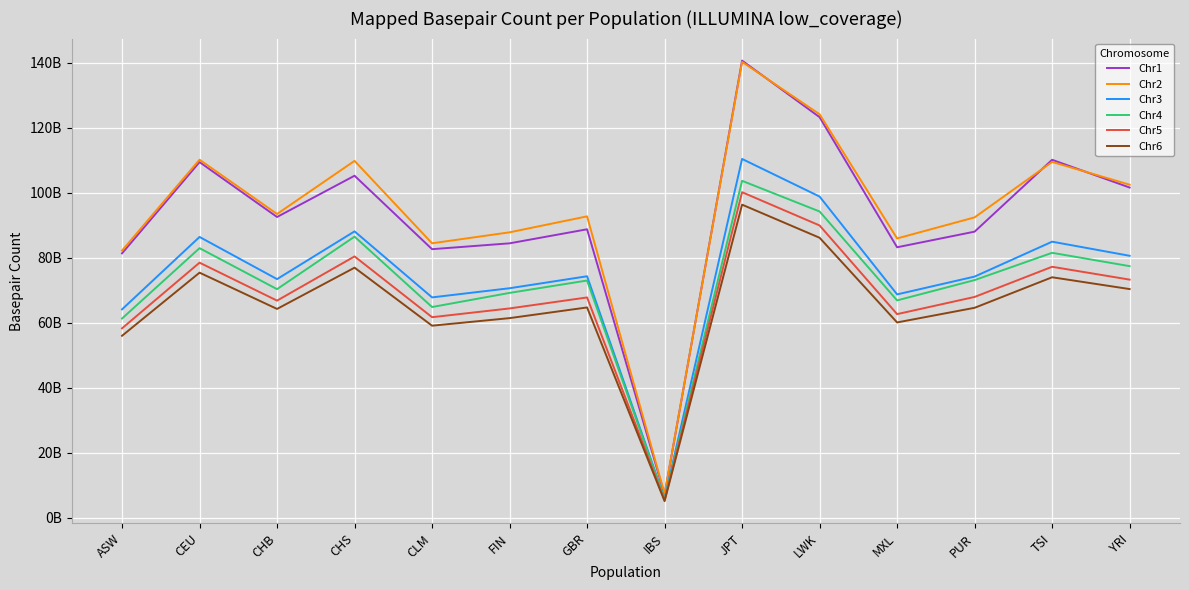

Reading left to right, what are all the values shown in this chart?

Chr1: ASW=81372081232	CEU=109446174081	CHB=92563420966	CHS=105258782276	CLM=82660116086	FIN=84460040269	GBR=88783216843	IBS=7144232000	JPT=140677658721	LWK=123270781113	MXL=83246218419	PUR=88054494486	TSI=110164374079	YRI=101623203700
Chr2: ASW=82228625004	CEU=110195277329	CHB=93487015510	CHS=109828114686	CLM=84474531001	FIN=87848507749	GBR=92758907289	IBS=7341831400	JPT=140280486470	LWK=124165930406	MXL=85965742510	PUR=92443107729	TSI=109500939513	YRI=102501438918
Chr3: ASW=64146692120	CEU=86423961536	CHB=73451483569	CHS=88139208651	CLM=67828573417	FIN=70644825588	GBR=74328956569	IBS=5901787200	JPT=110420559092	LWK=98847882761	MXL=68752544710	PUR=74229026261	TSI=84968607662	YRI=80629259641
Chr4: ASW=61329075340	CEU=82974549297	CHB=70362880009	CHS=86518951820	CLM=64866935366	FIN=69209125587	GBR=73019420344	IBS=5714724300	JPT=103690713340	LWK=94257014040	MXL=66905187977	PUR=73149500026	TSI=81542555050	YRI=77442068304
Chr5: ASW=58309293920	CEU=78513280632	CHB=66834752986	CHS=80433164190	CLM=61735511679	FIN=64433019462	GBR=67812894609	IBS=5382363200	JPT=100189675688	LWK=89957249418	MXL=62681154999	PUR=67967524238	TSI=77246565693	YRI=73297495330
Chr6: ASW=56014858024	CEU=75438055667	CHB=64278538321	CHS=76971848475	CLM=59123195224	FIN=61450658565	GBR=64734090216	IBS=5151380000	JPT=96358773614	LWK=86175200729	MXL=60125854021	PUR=64627035718	TSI=74019502168	YRI=70388902711